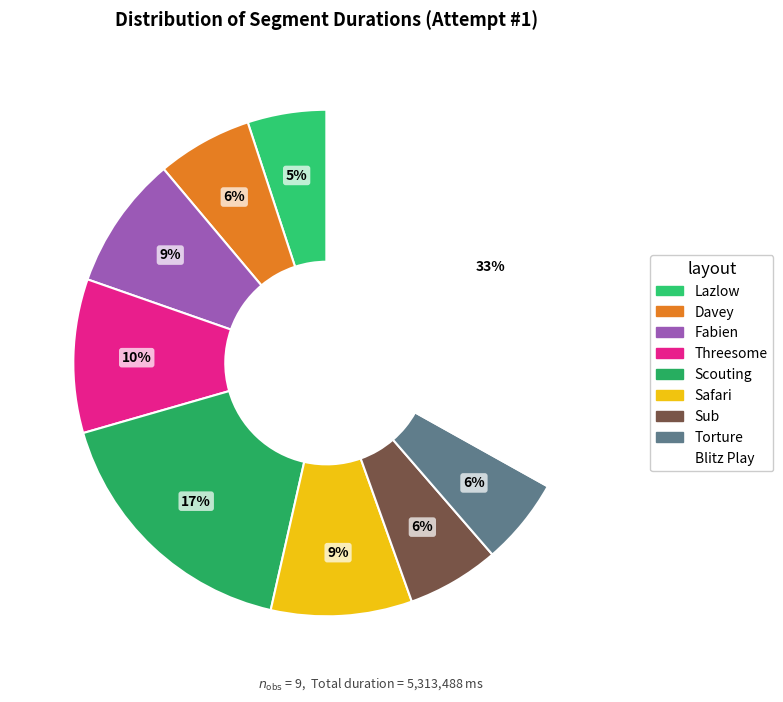

Which category has the biggest portion of the pie?

Blitz Play